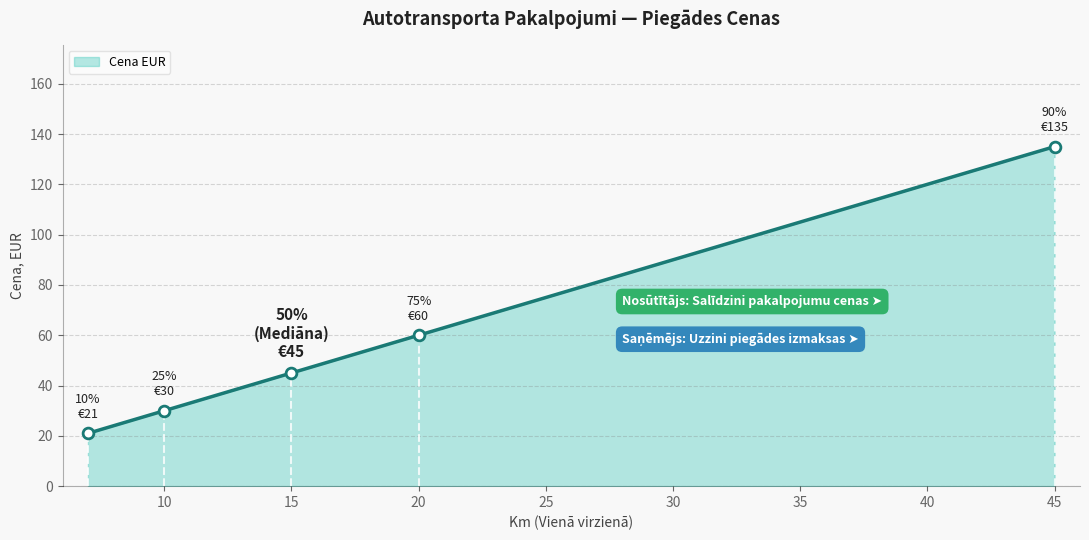

What is the minimum value for Cena EUR?

21.0